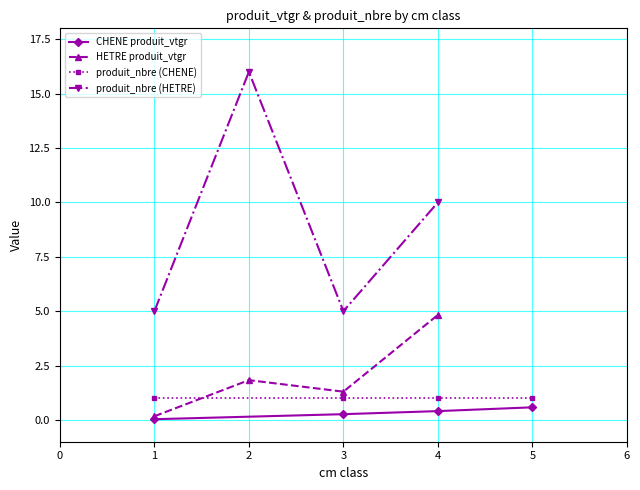

Is it true that CHENE produit_vtgr equals 0.4 at 4?

True